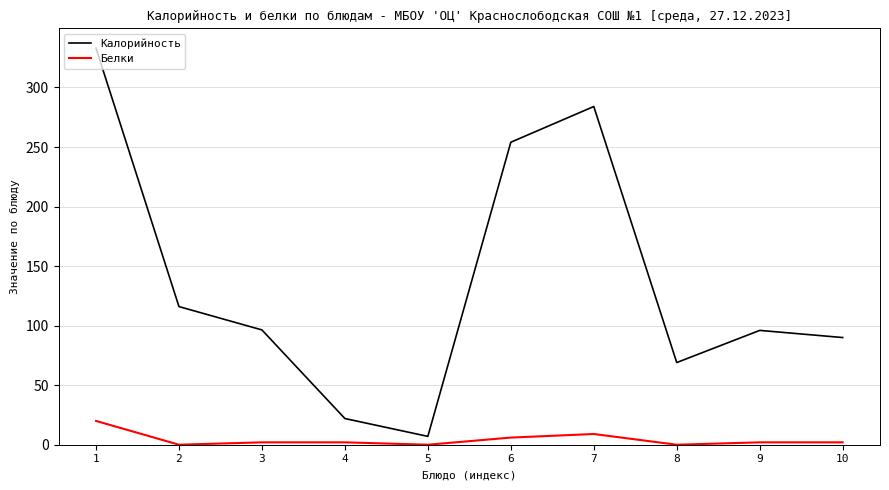

At which category is the sum across all series the highest?

1